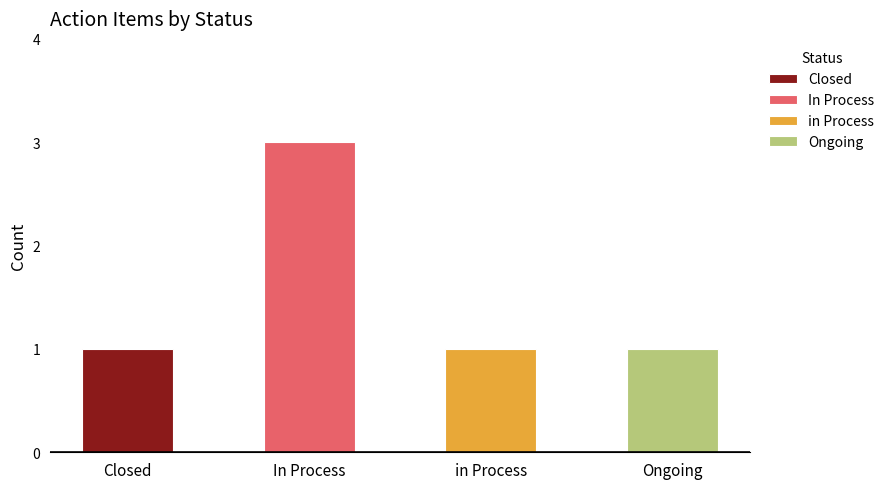

What value does the data have at Ongoing?

1